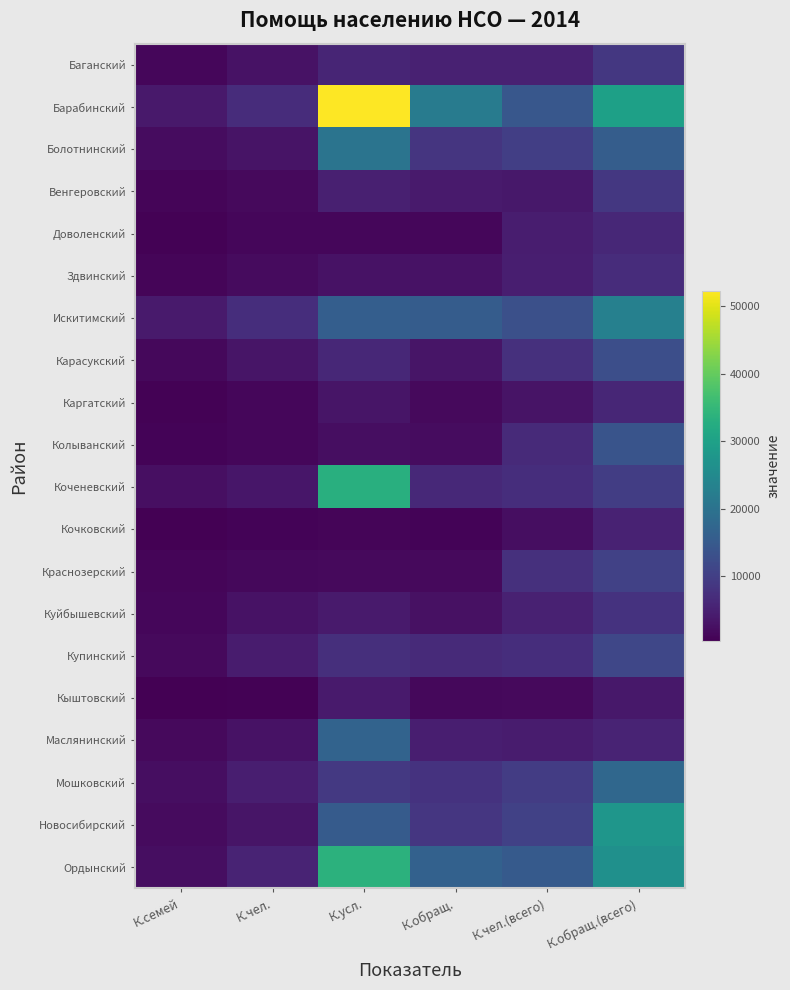

What is the total value across all series at К.обращ.?

123667